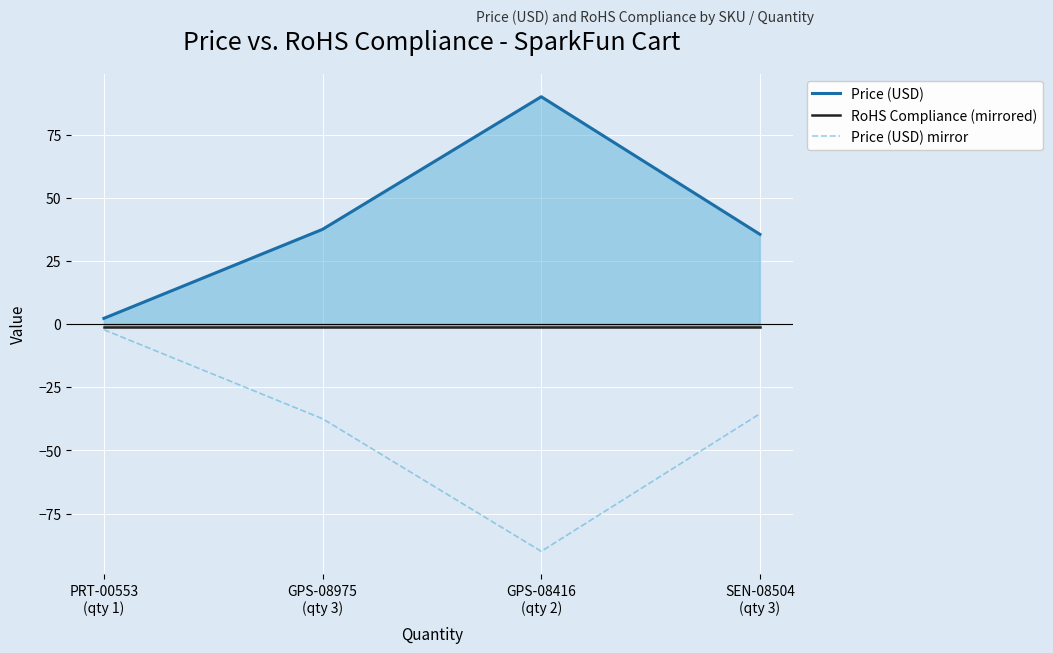

Reading right to left, list all the values displayed in this chart.

Price (USD): SEN-08504
(qty 3)=35.5	GPS-08416
(qty 2)=90.0	GPS-08975
(qty 3)=37.5	PRT-00553
(qty 1)=2.2
RoHS Compliance (mirrored): SEN-08504
(qty 3)=-1.0	GPS-08416
(qty 2)=-1.0	GPS-08975
(qty 3)=-1.0	PRT-00553
(qty 1)=-1.0
Price (USD) mirror: SEN-08504
(qty 3)=-35.5	GPS-08416
(qty 2)=-90.0	GPS-08975
(qty 3)=-37.5	PRT-00553
(qty 1)=-2.2